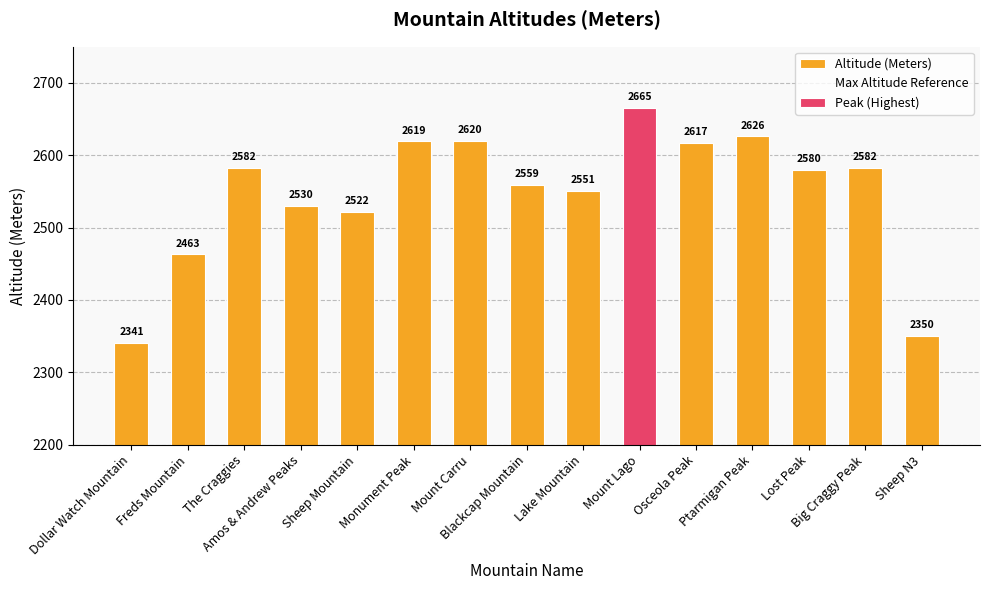

What is the approximate value of Altitude (Meters) at Sheep N3, to the nearest 5?

2350